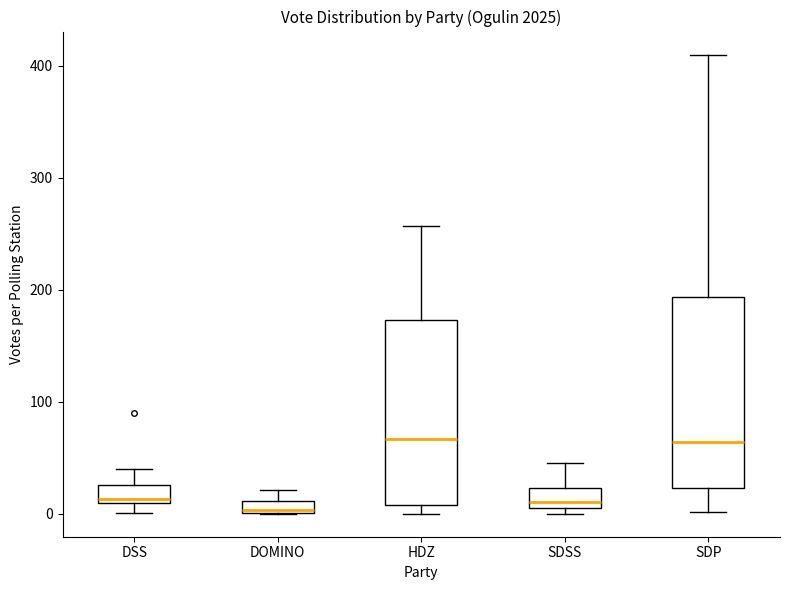

Where does the upper whisker of the box for DSS end on the y-axis? The values are not printed on the chart, so give them approximately, as read against the axis.

40